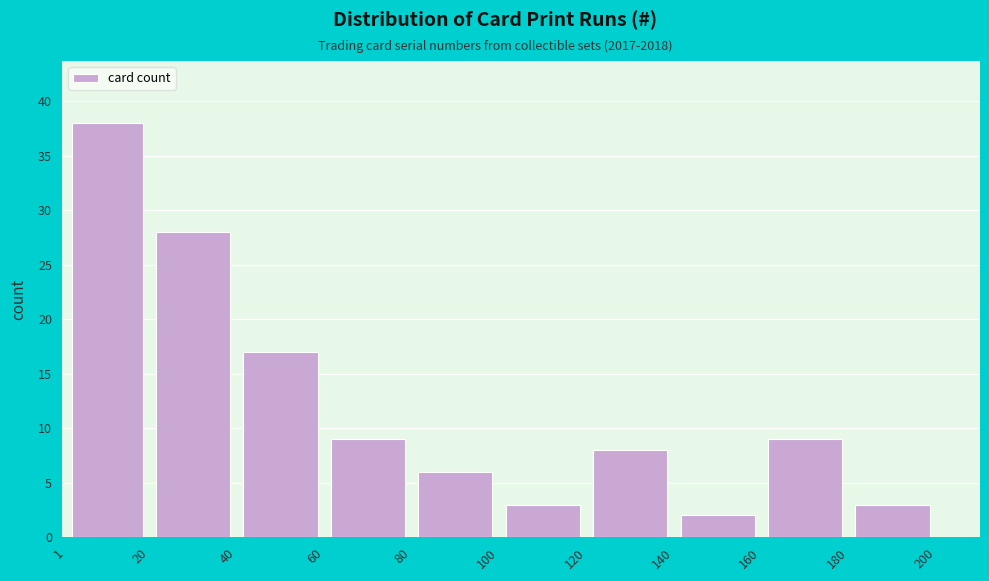

Over which range of the x-axis is the bar tallest?

1 to 20